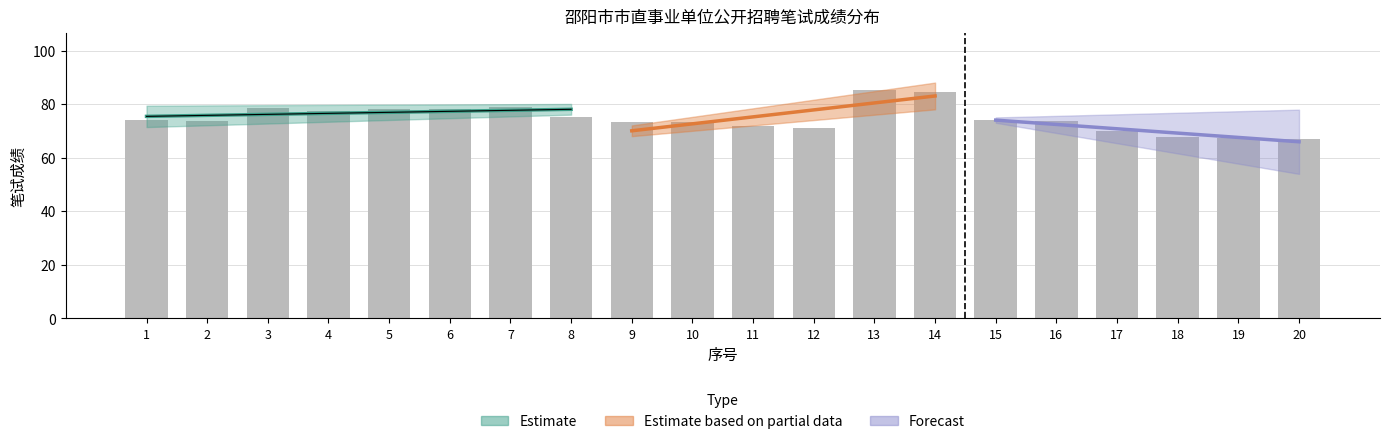

List the labels in order of value, smallest first.

20, 19, 18, 17, 12, 11, 10, 9, 16, 2, 1, 15, 8, 4, 6, 5, 3, 7, 14, 13